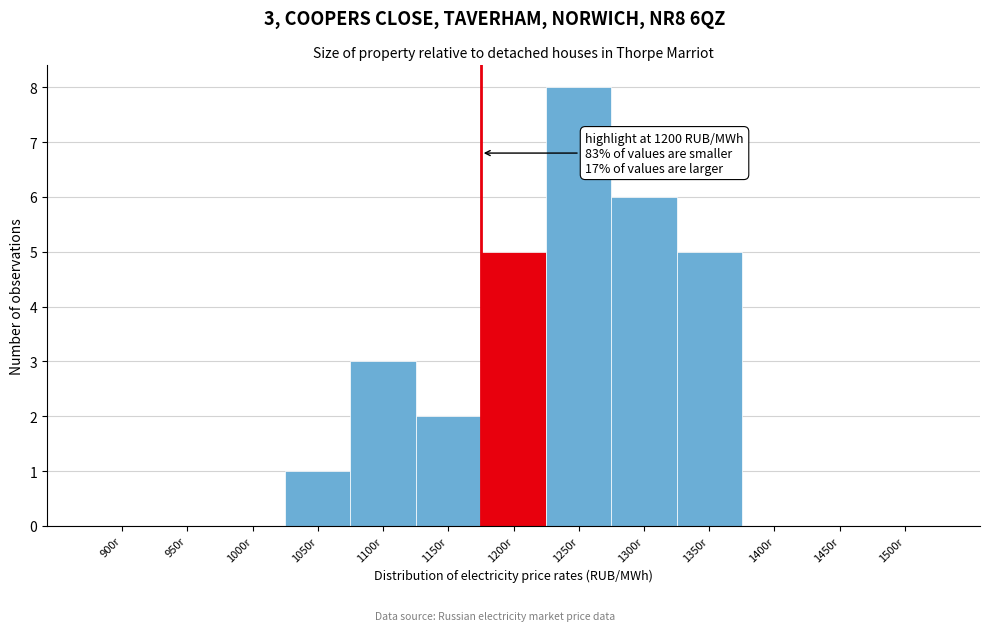

Reading right to left, what are all the values shown in this chart?

1500r=0	1450r=0	1400r=0	1350r=5	1300r=6	1250r=8	1200r=5	1150r=2	1100r=3	1050r=1	1000r=0	950r=0	900r=0